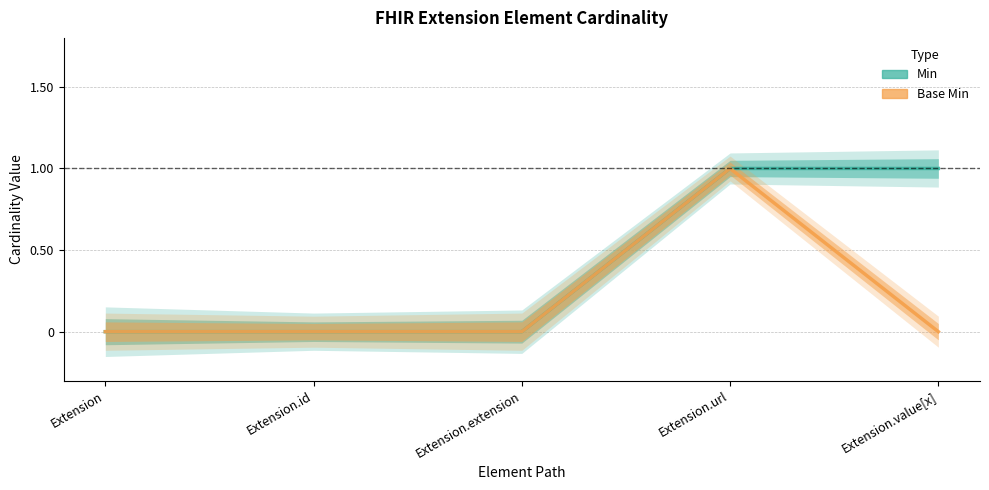

What is the sum of all Min values?

2